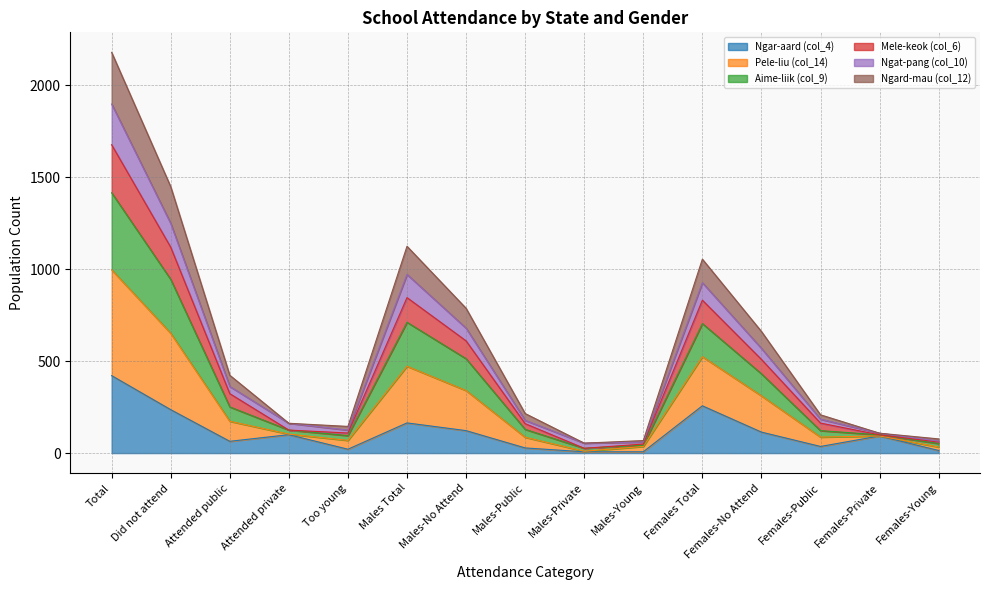

Is the value of Ngard-mau (col_12) at Females-Young greater than the value of Ngar-aard (col_4) at Attended public?

No